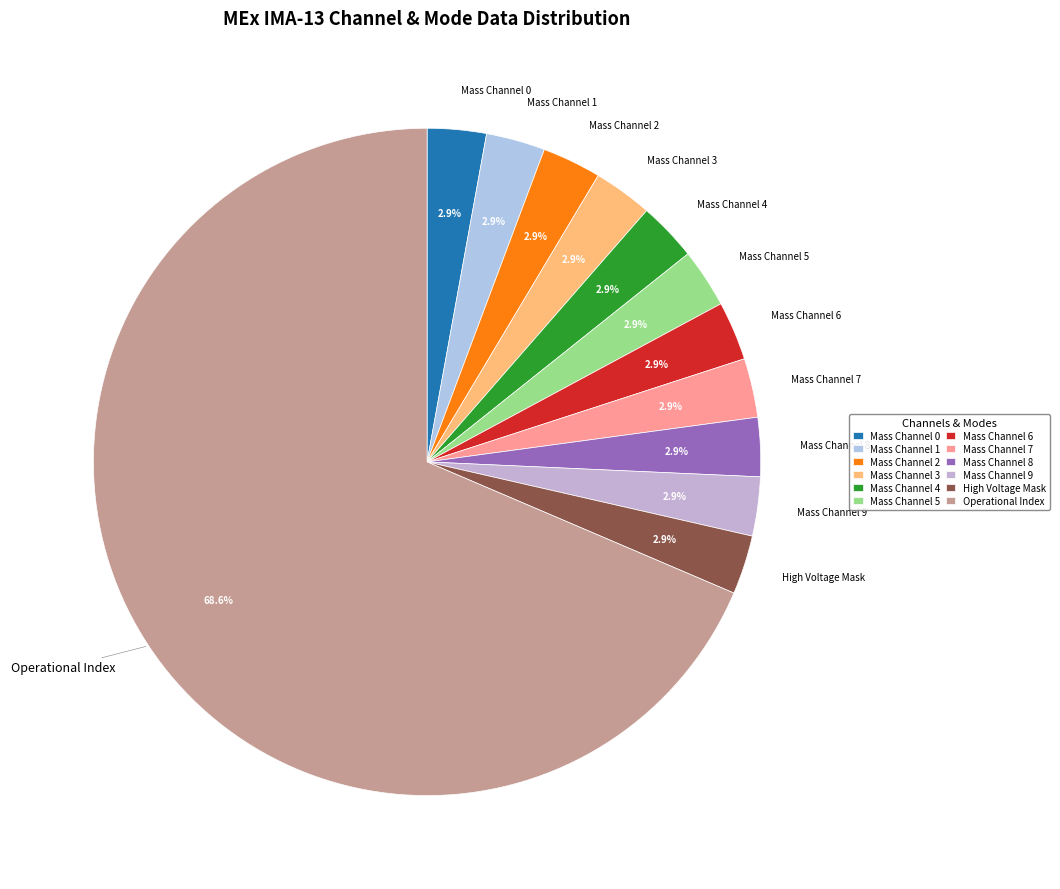

Which category has the biggest portion of the pie?

Operational Index